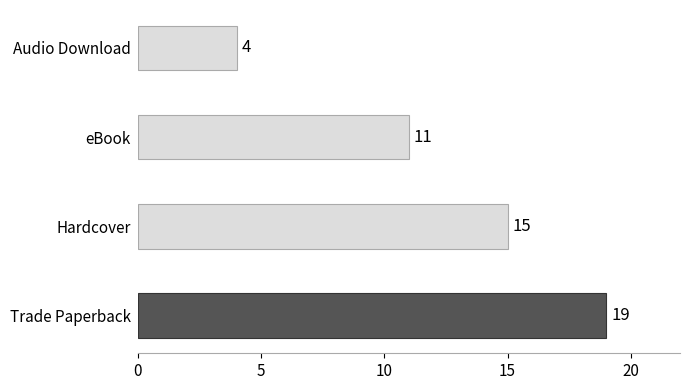

Count the number of categories in the chart.

4